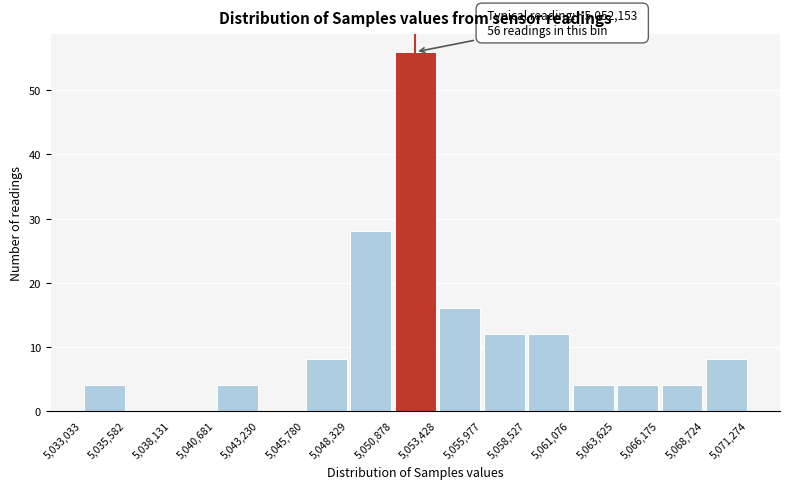

Which range on the x-axis has the tallest bar?

5,050,878 to 5,053,428